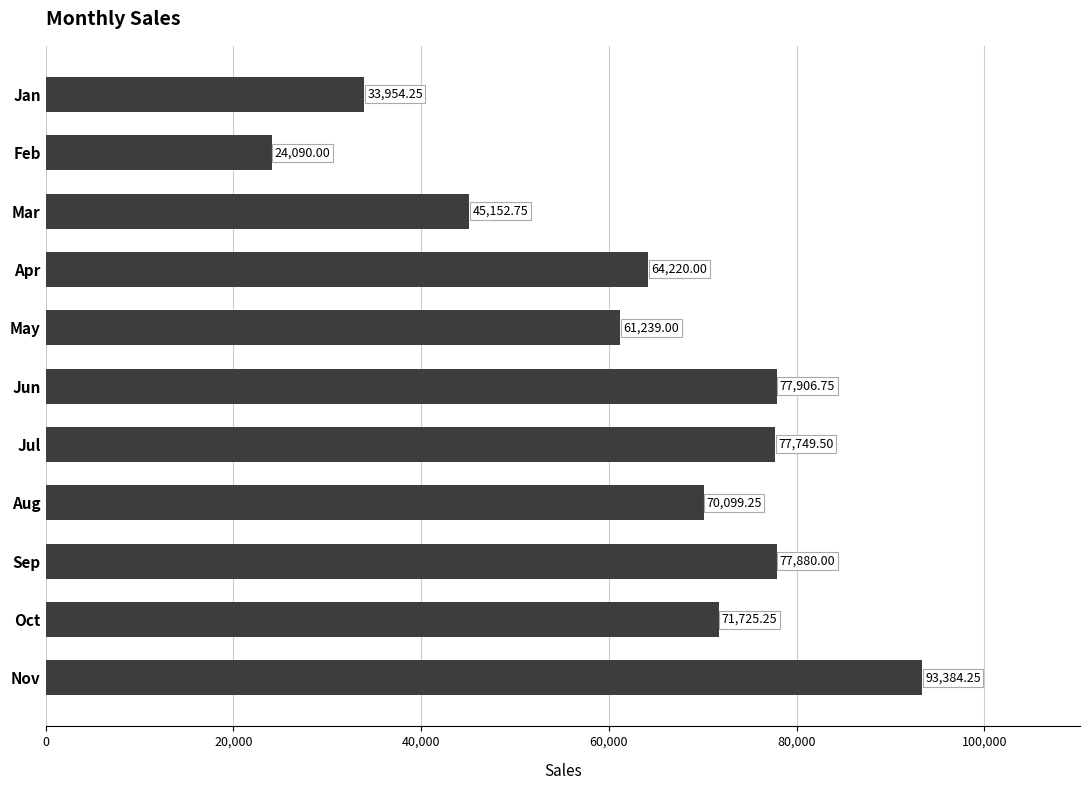

Rank the categories by value from highest to lowest.

Nov, Jun, Sep, Jul, Oct, Aug, Apr, May, Mar, Jan, Feb